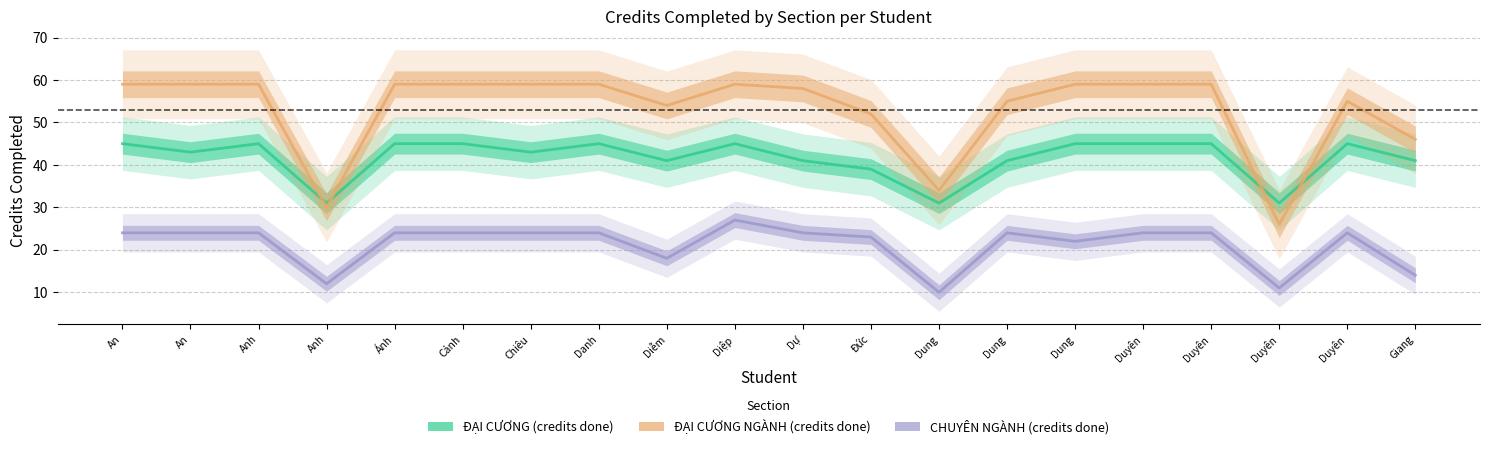

List the series in order of their peak value, lowest first.

CHUYÊN NGÀNH (credits done), ĐẠI CƯƠNG (credits done), ĐẠI CƯƠNG NGÀNH (credits done)